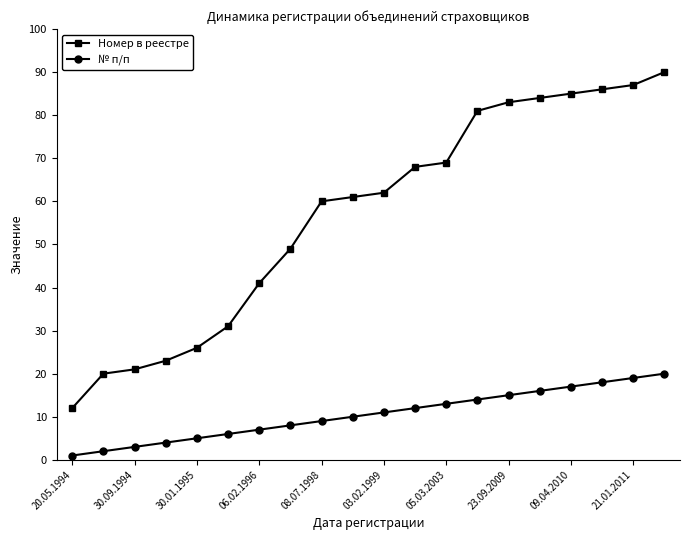

What is the difference between the maximum and minimum values in the № п/п series?

19